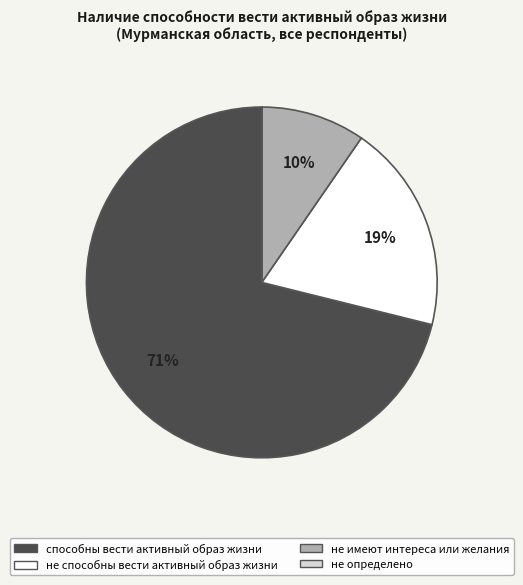

Between не имеют интереса или желания and способны вести активный образ жизни, which is larger?

способны вести активный образ жизни